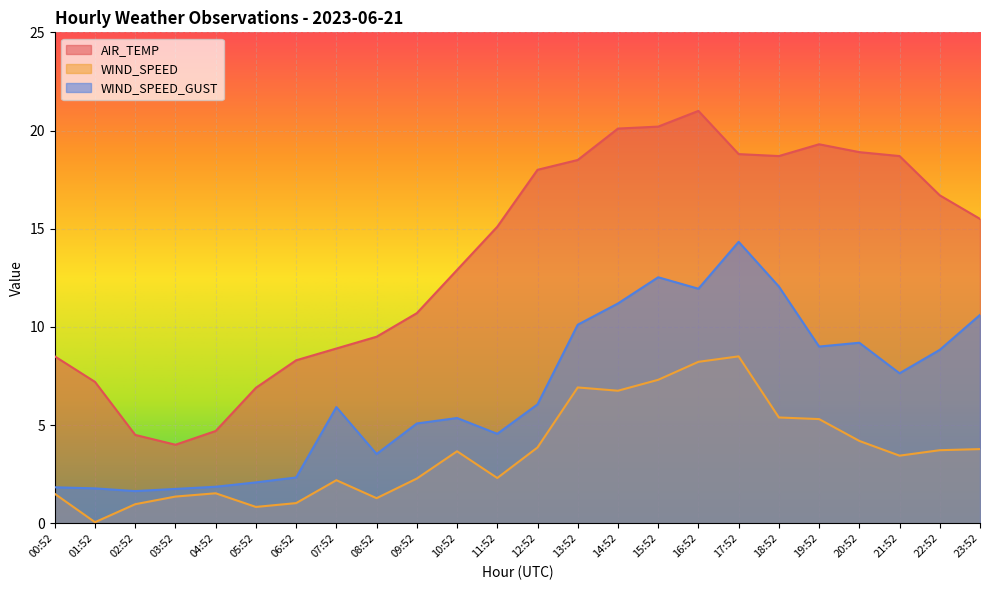

What is the spread (max minus min) of values at 22:52?

13.0